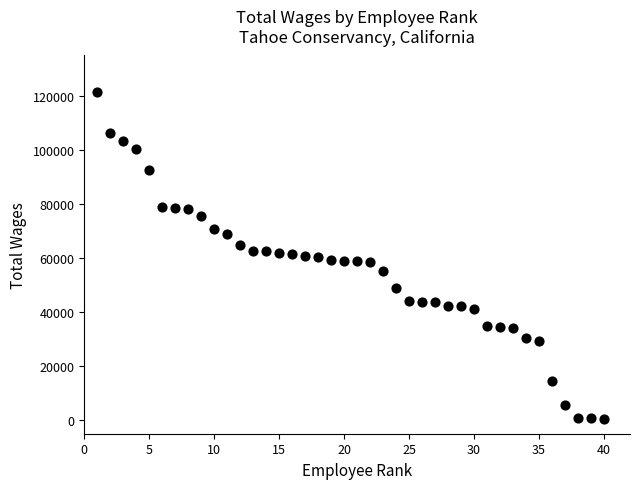

What is the range of Y values (max minus min)?

121054.9